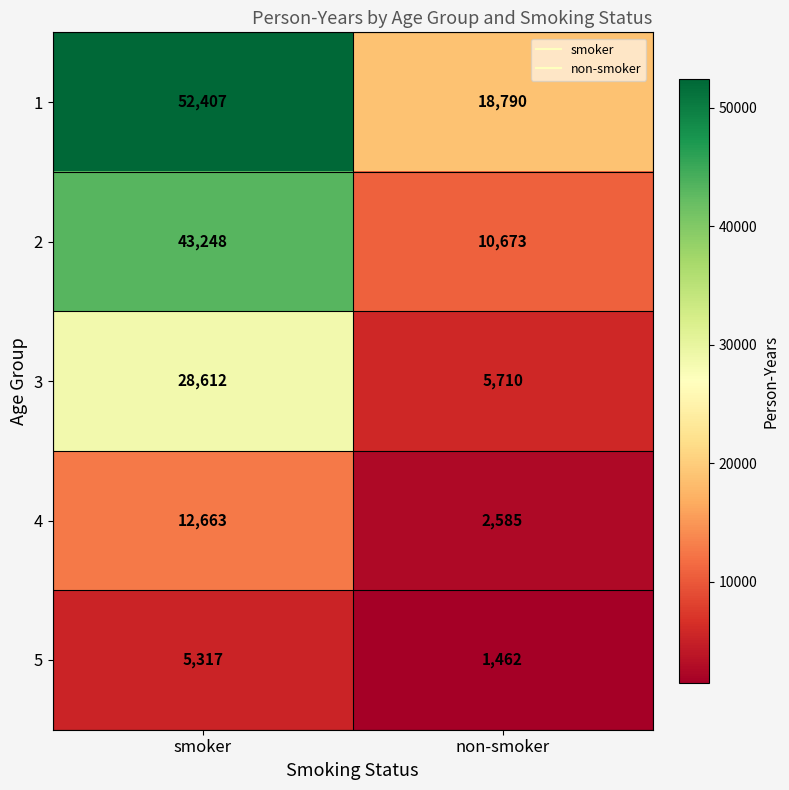

How many distinct data groups are displayed?

5